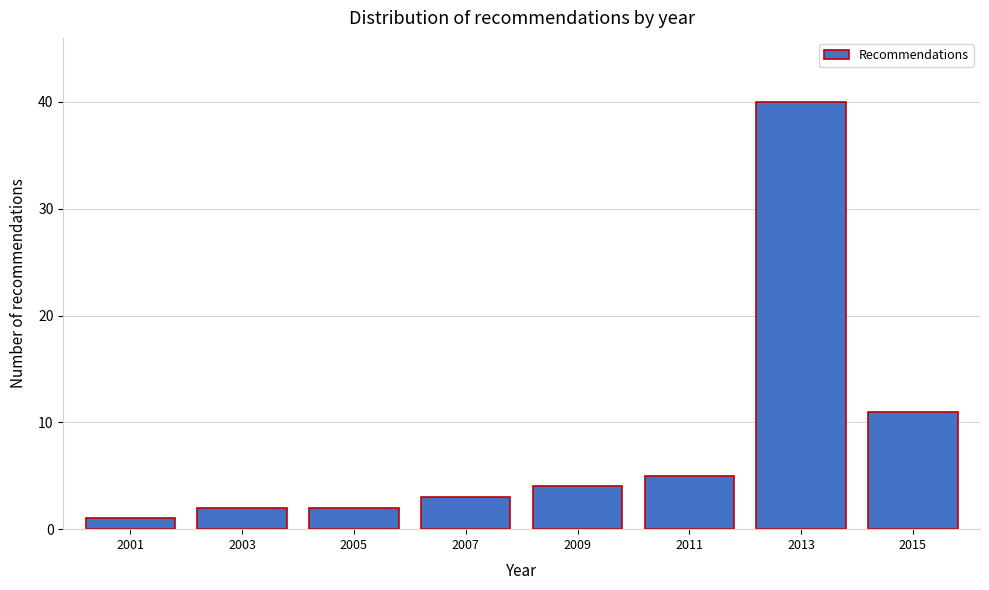

Reading right to left, list all the values displayed in this chart.

11	40	5	4	3	2	2	1